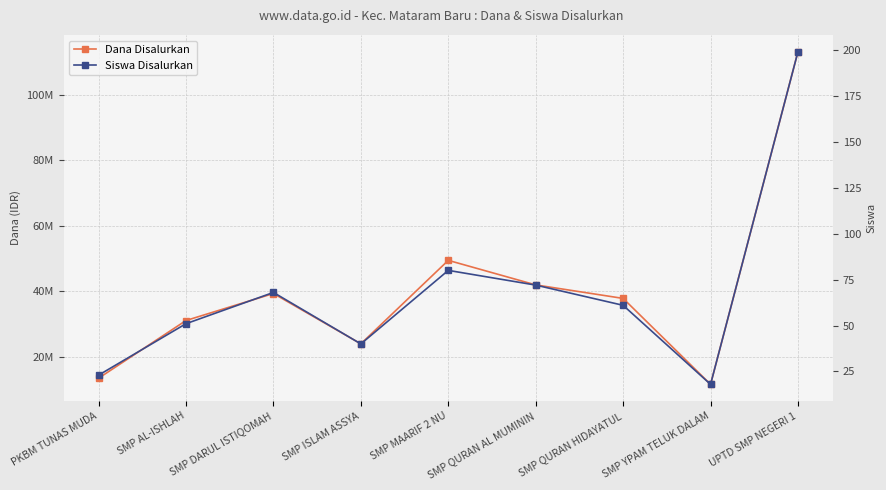

Which series has the largest range (max minus min)?

Dana Disalurkan